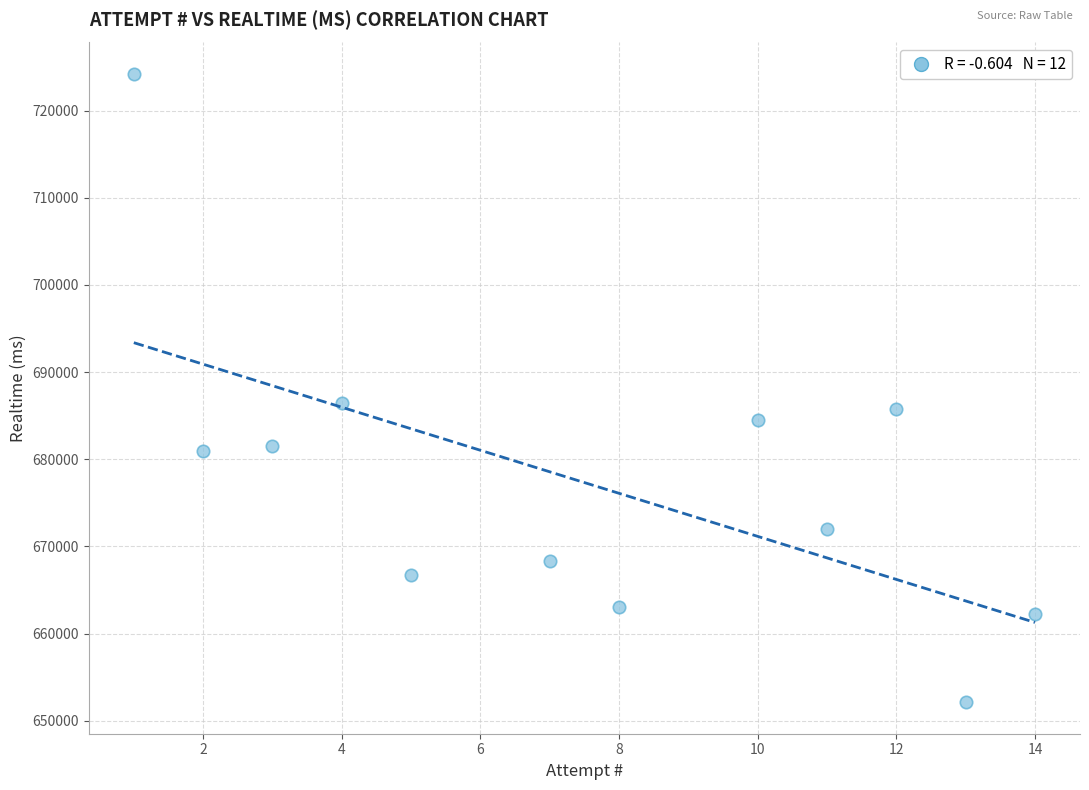

What is the range of X values (max minus min)?

13